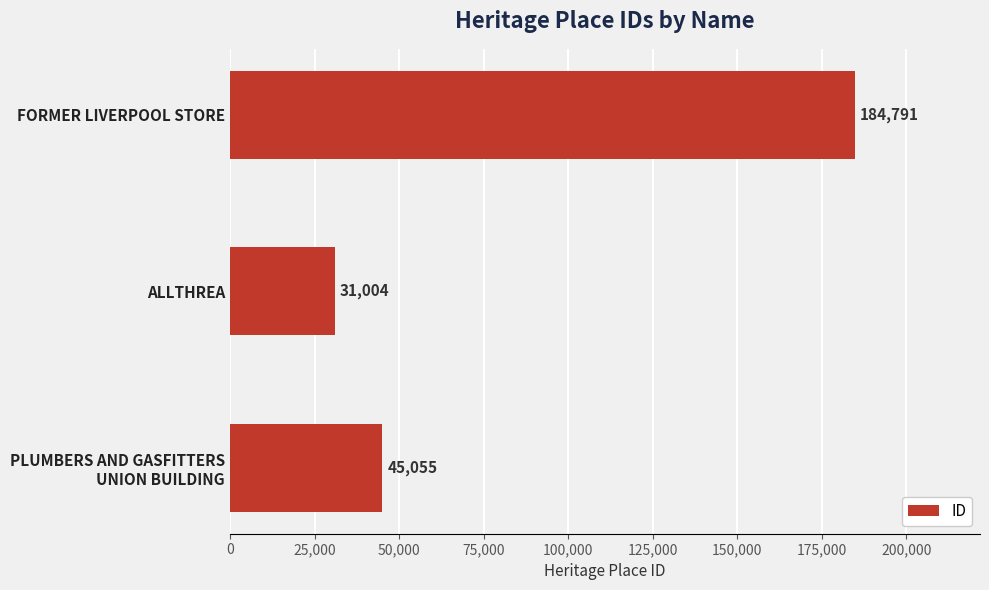

What is the change in value from ALLTHREA to FORMER LIVERPOOL STORE?

+153787